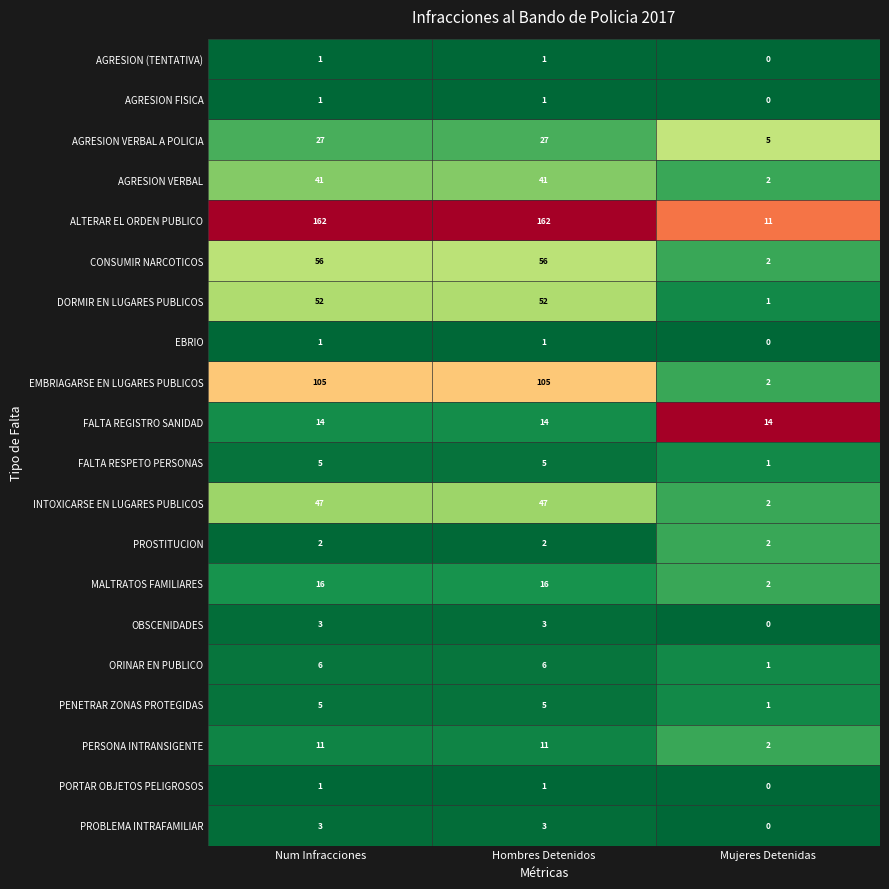

What is the total value across all series at Hombres Detenidos?

559